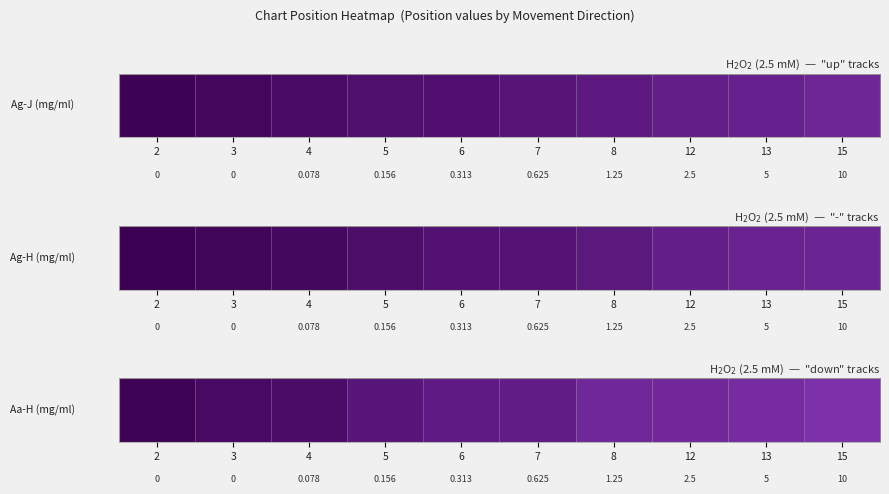

What is the average value?

20